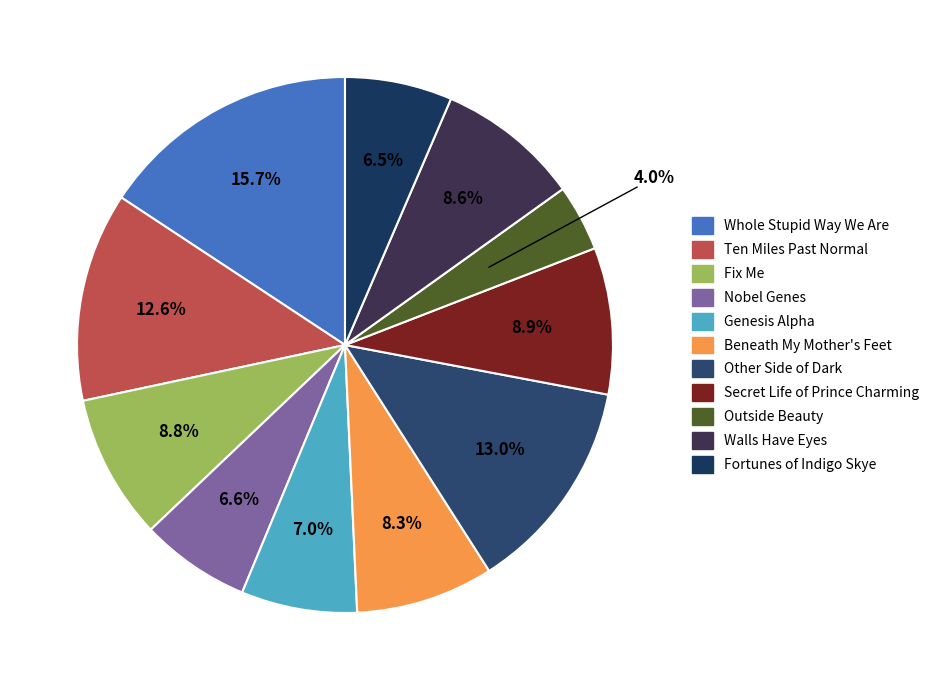

True or false: Whole Stupid Way We Are accounts for 16% of the total.

True